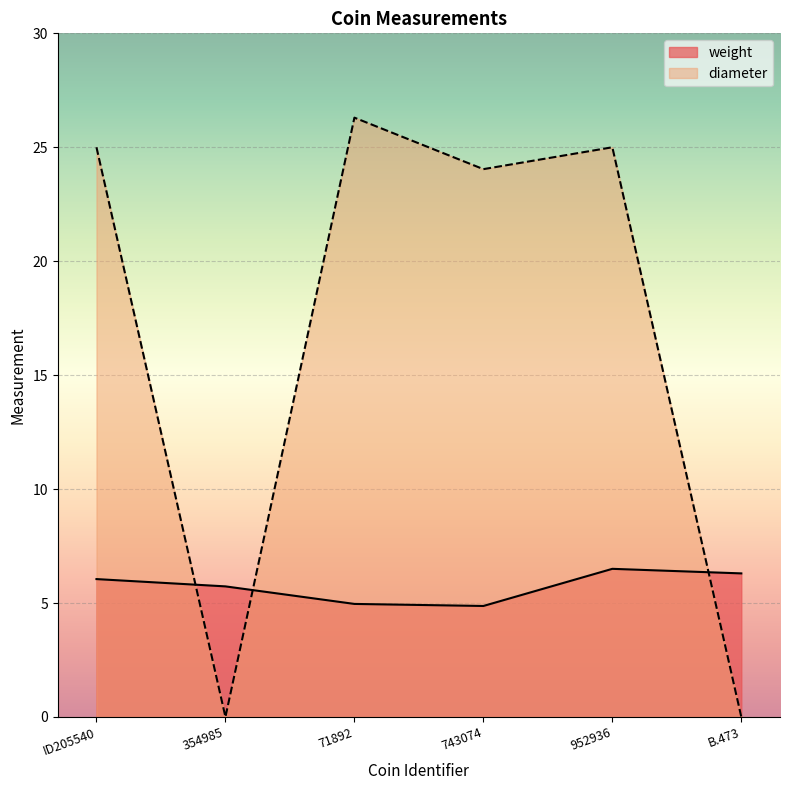

Reading left to right, transcribe all the data shown in this chart.

weight: ID205540=6.0	354985=5.7	71892=5.0	743074=4.9	952936=6.5	B.473=6.3
diameter: ID205540=25.0	354985=0.0	71892=26.3	743074=24.0	952936=25.0	B.473=0.0